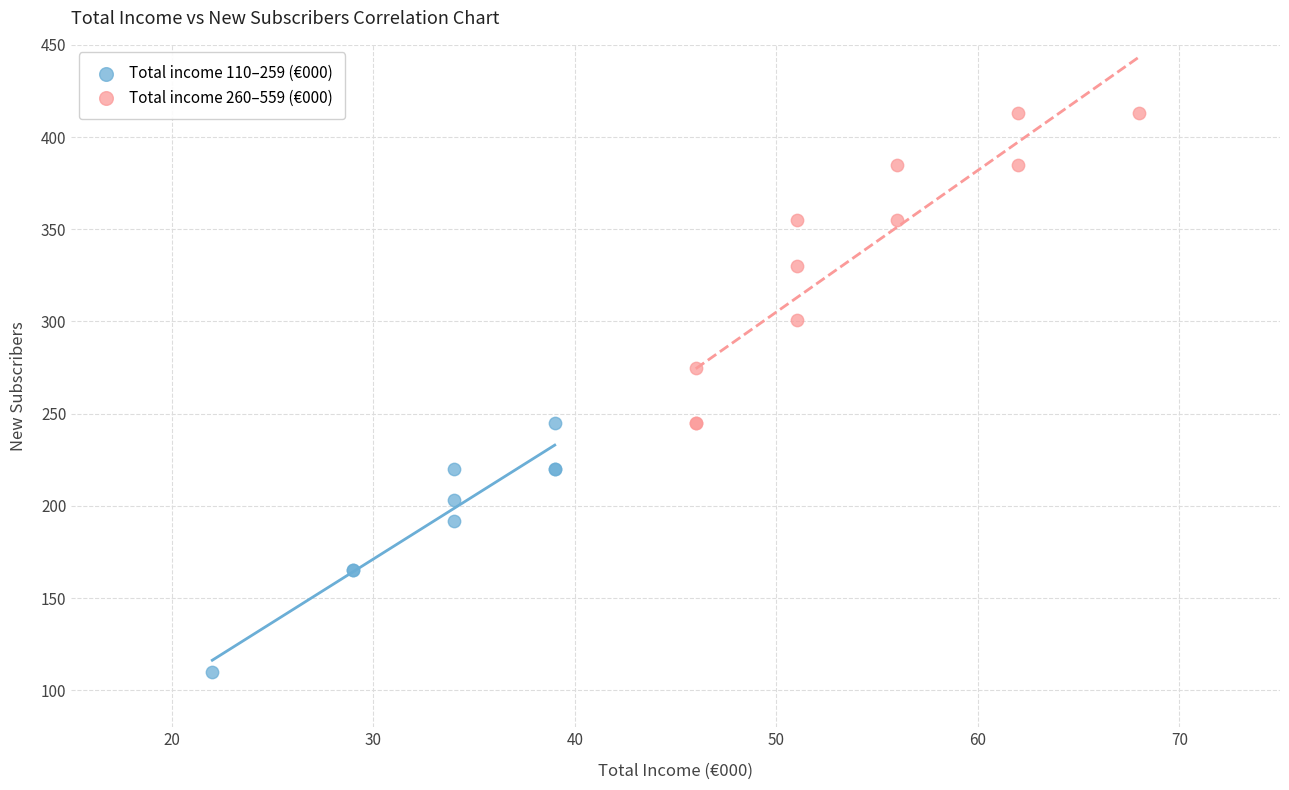

Which series has the widest spread of Y values?

Total income 260–559 (€000)